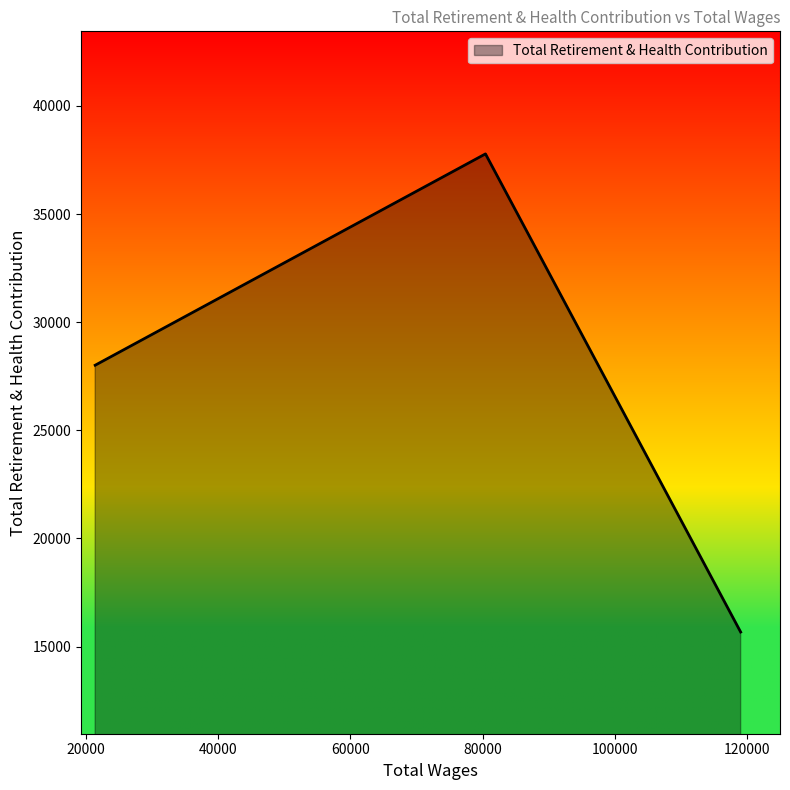

What is the minimum value shown in the chart?

15673